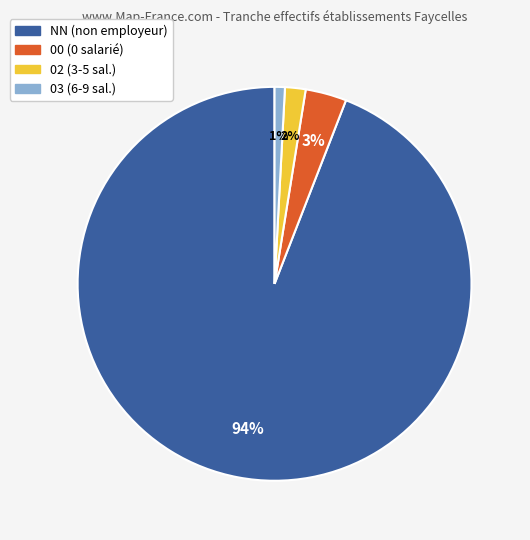

To the nearest percent, what is the difference between the largest and smallest slice percentages?

93%